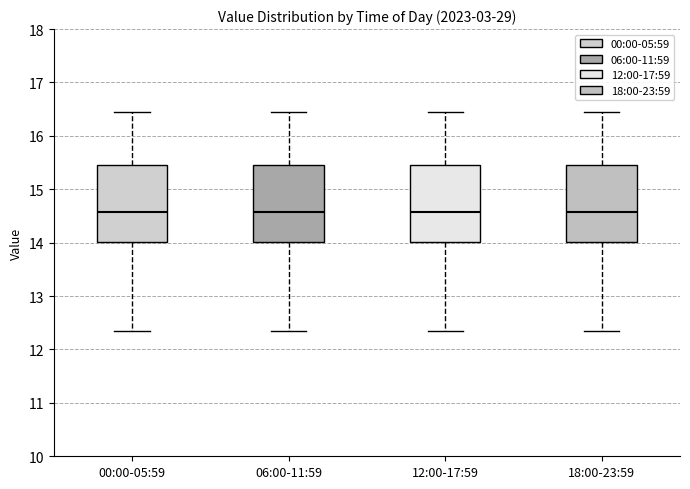

Where does the upper whisker of the box for 12:00-17:59 end on the y-axis? The values are not printed on the chart, so give them approximately, as read against the axis.

16.4